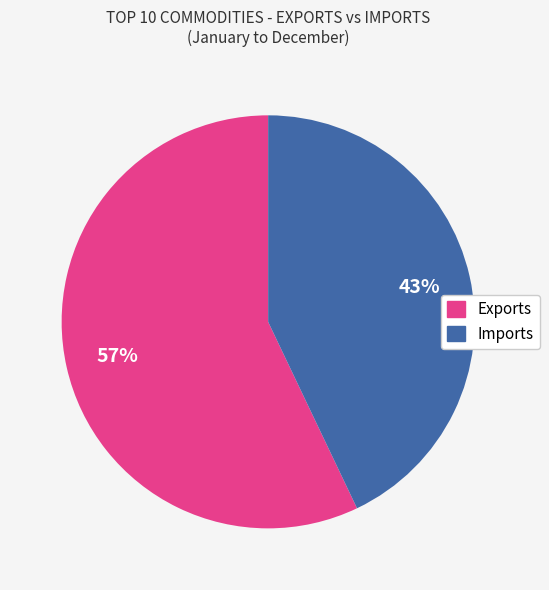

To the nearest percent, what is the average slice percentage?

50%